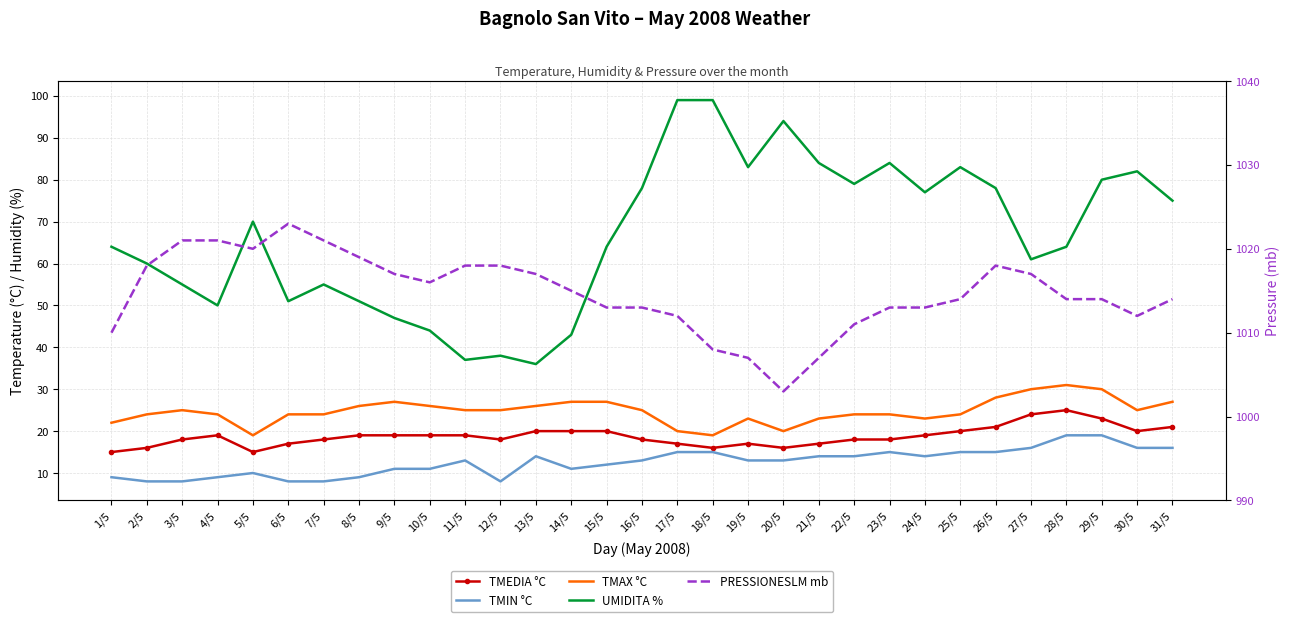

At how many categories does at least one series exceed 337?

31